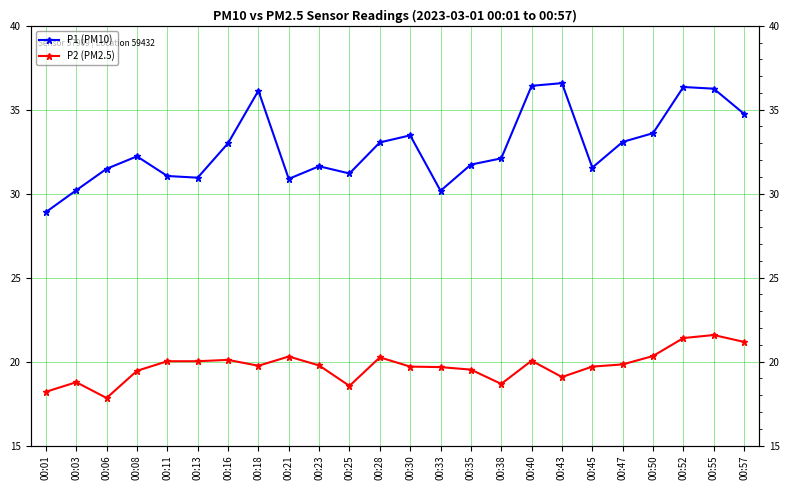

What is the greatest value displayed?

36.6